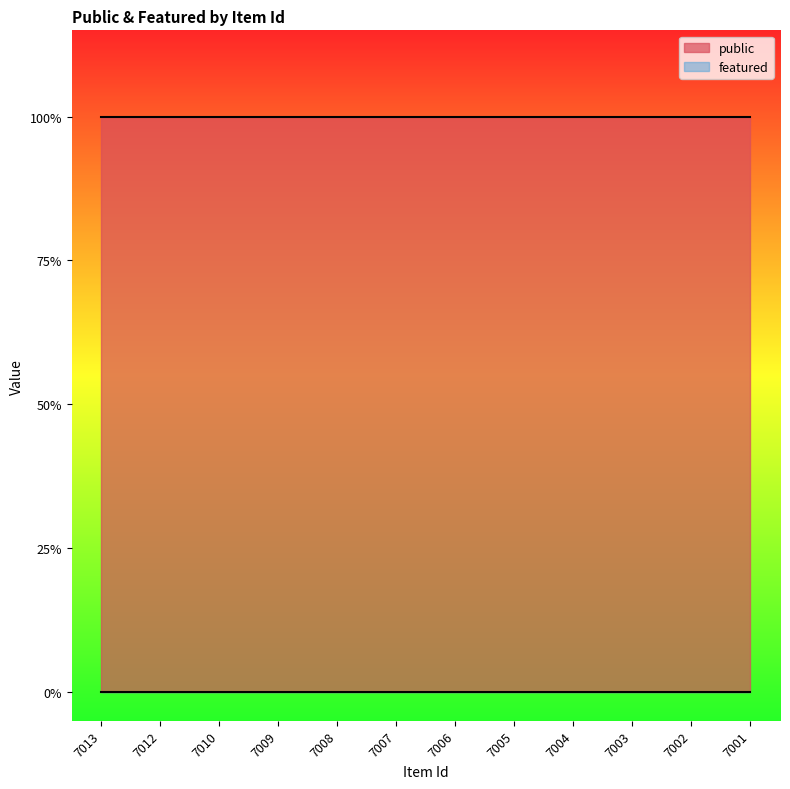

Which series has the largest total across all categories?

public